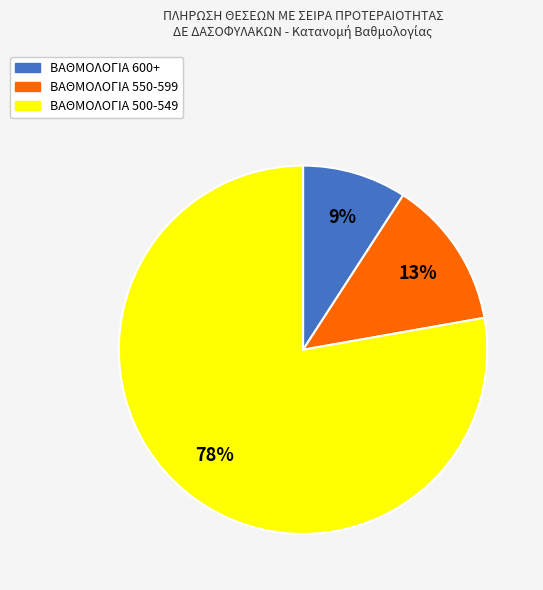

What is the largest slice in the pie chart?

ΒΑΘΜΟΛΟΓΙΑ 500-549